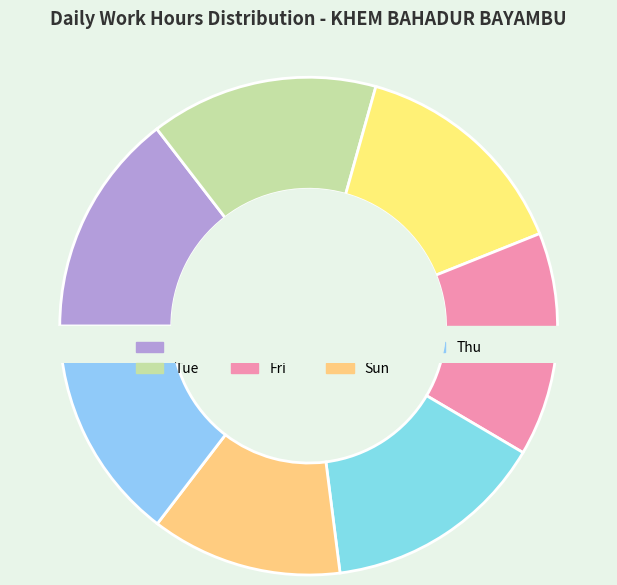

Is there any slice that represents more than half of the pie?

No